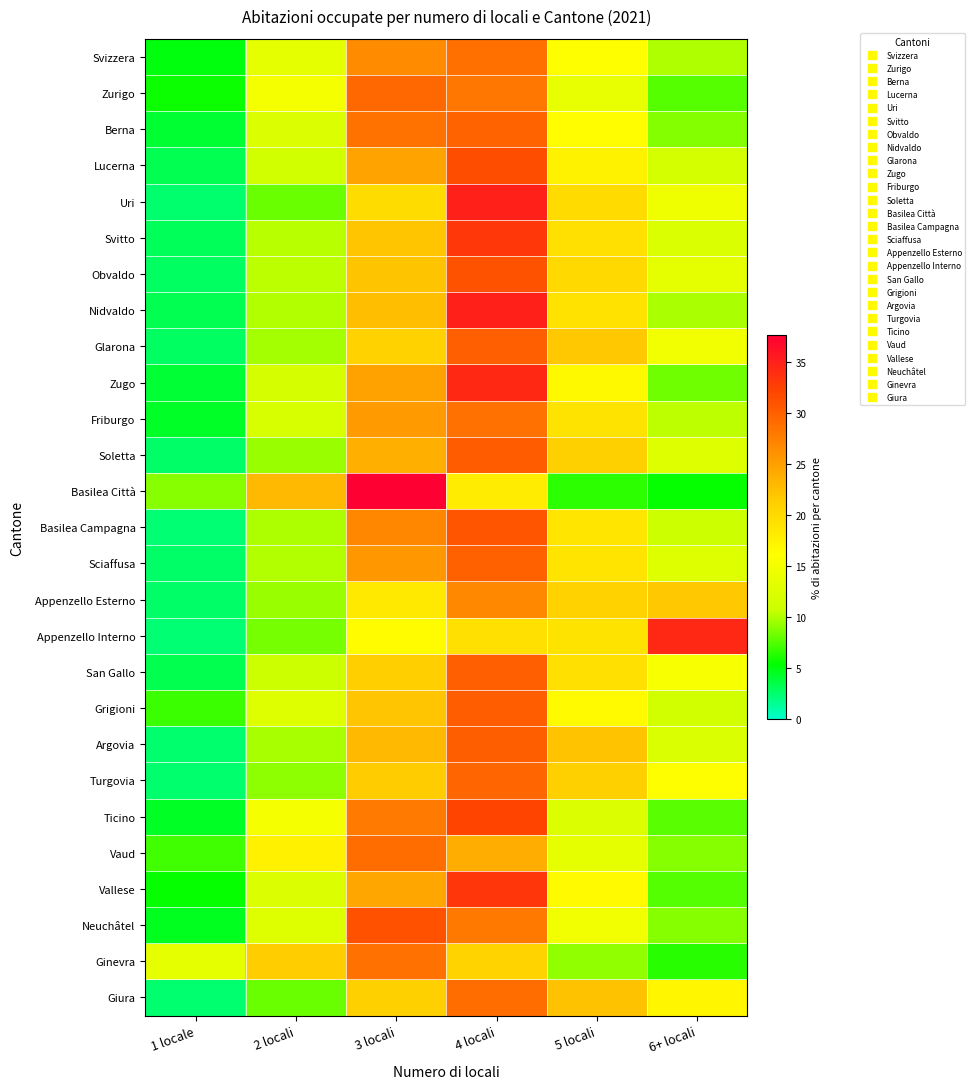

What is the difference between the highest and lowest values at 2 locali?

14.8